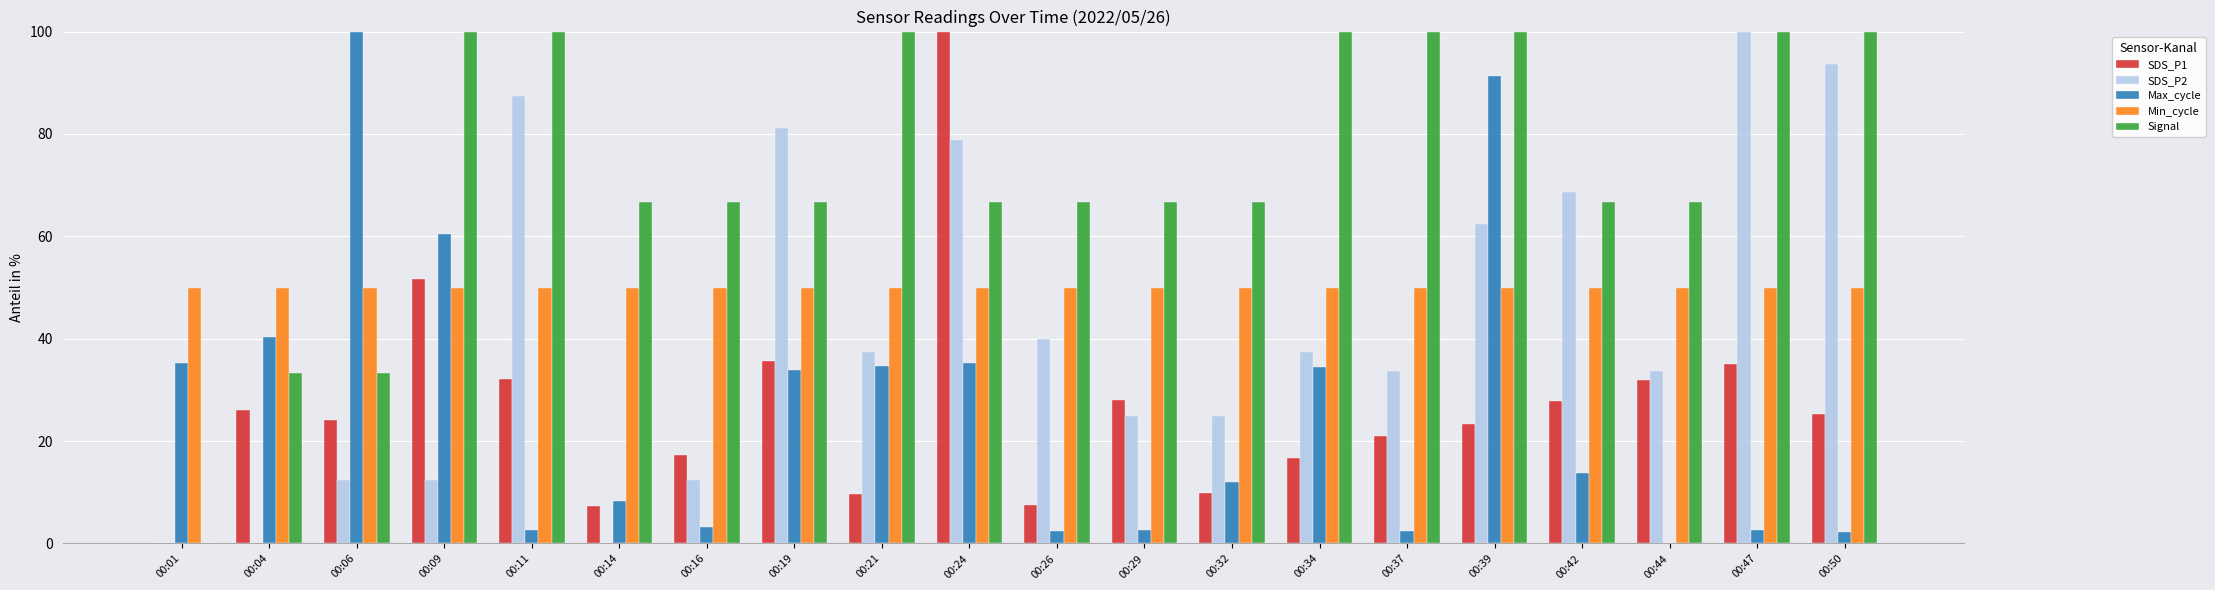

True or false: Signal has a value of 113.1 at 00:26.

False